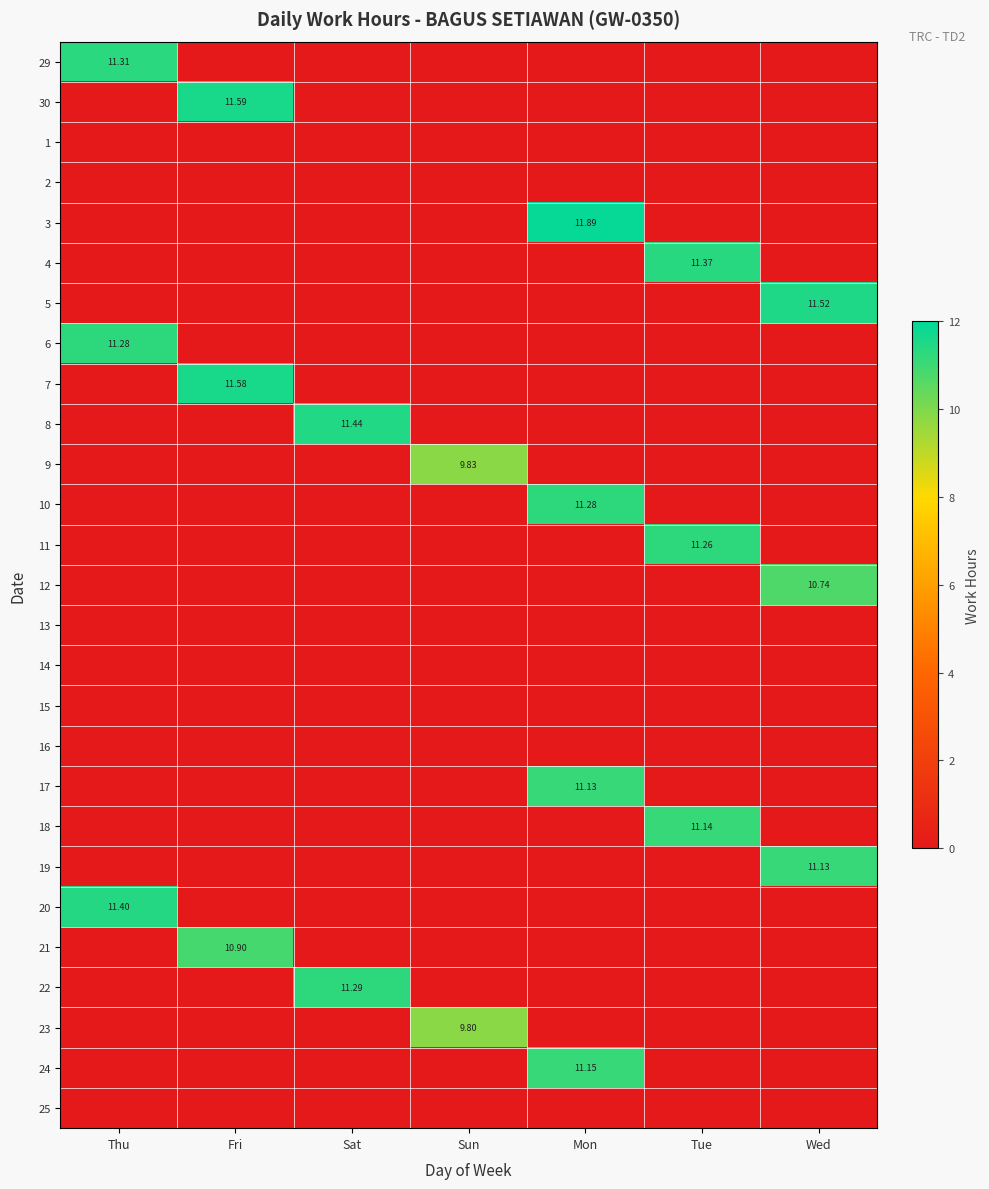

True or false: 21 has a value of 5.2 at Wed.

False